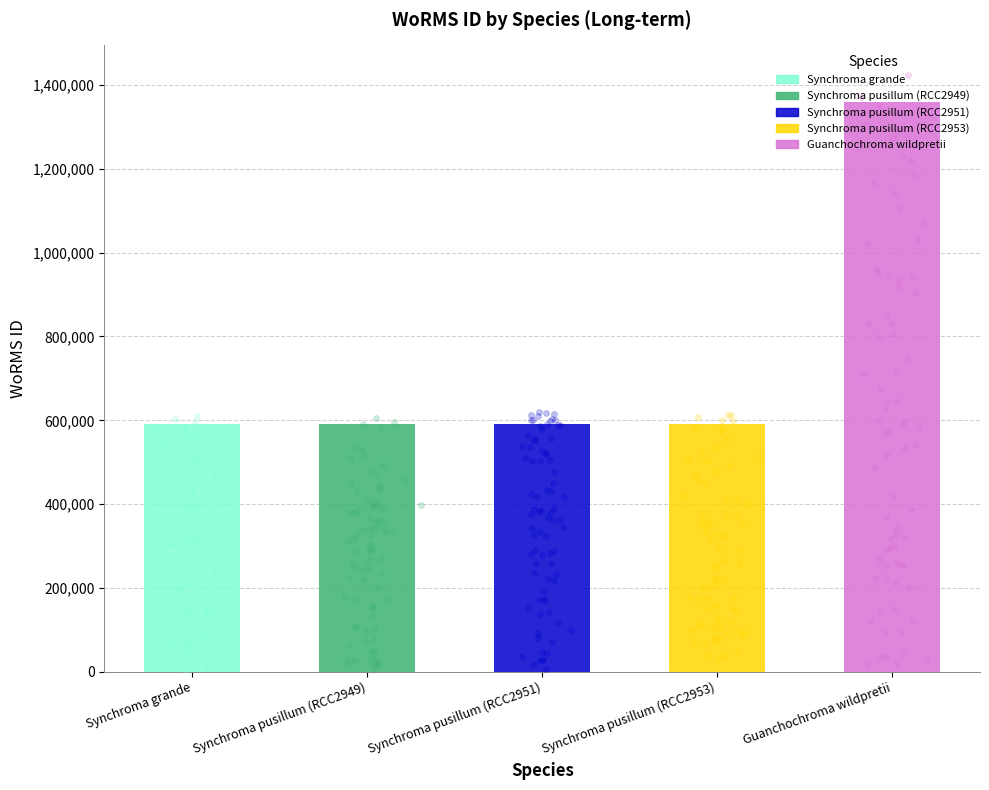

What is the ratio of the value at Guanchochroma wildpretii to the value at Synchroma pusillum (RCC2953)?

2.3